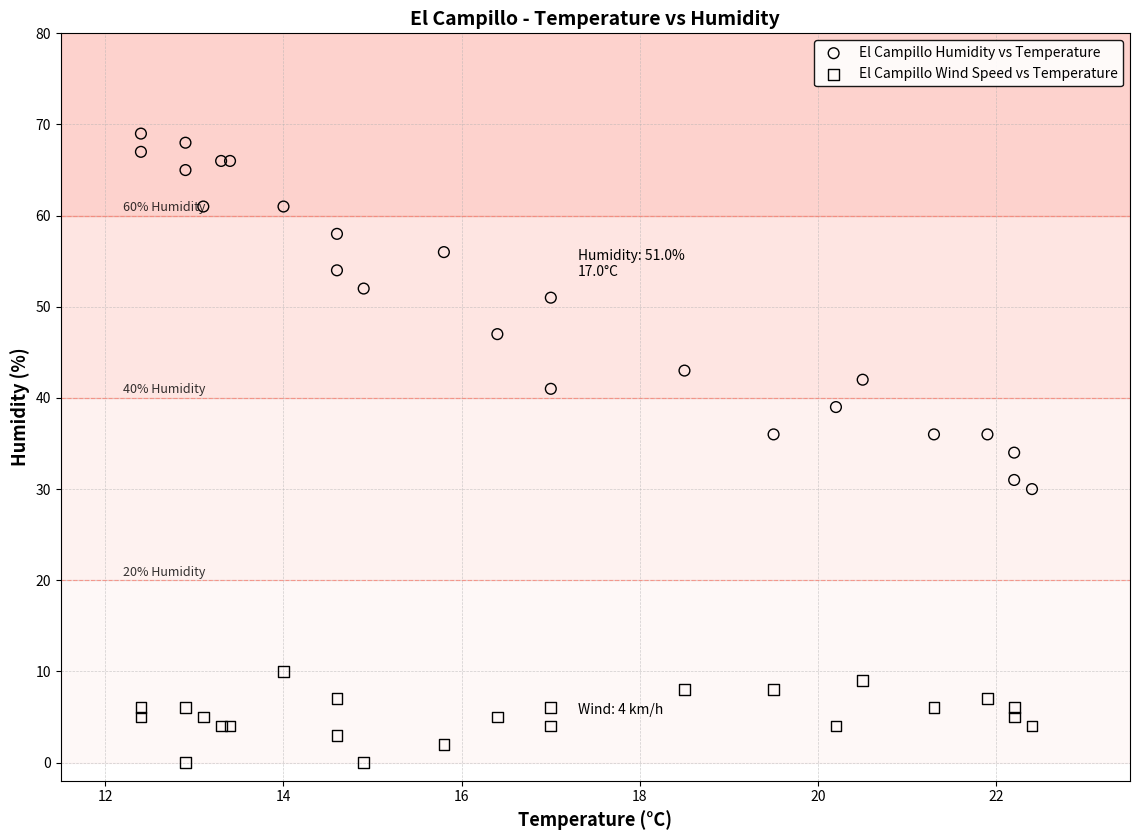

Which series reaches the minimum Y coordinate?

El Campillo Wind Speed vs Temperature